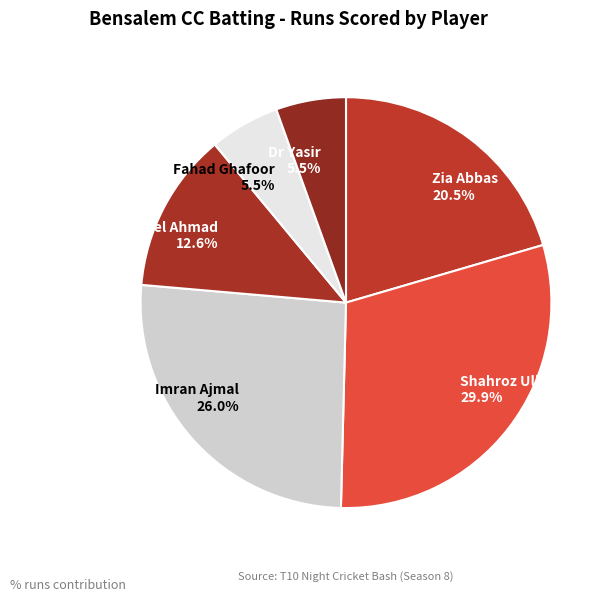

True or false: Nabeel Ahmad accounts for 13% of the total.

True